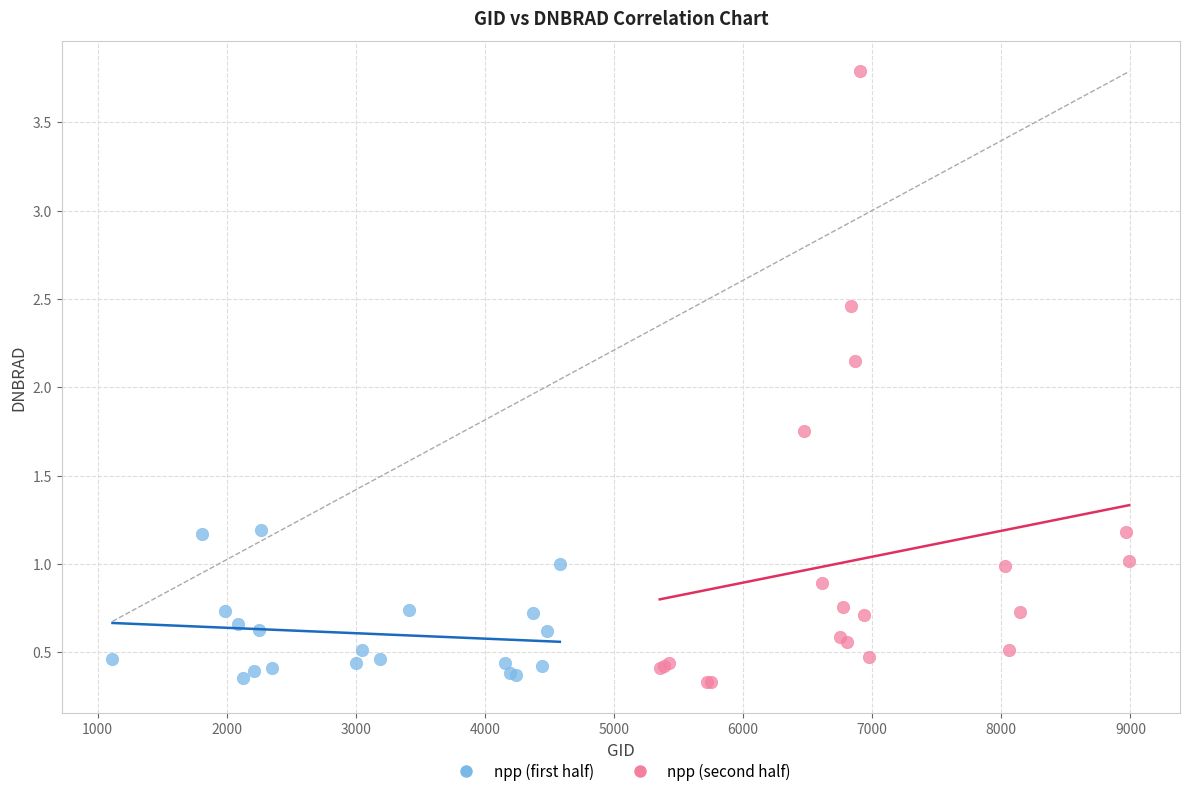

Which series has the largest Y range (max minus min)?

npp (second half)